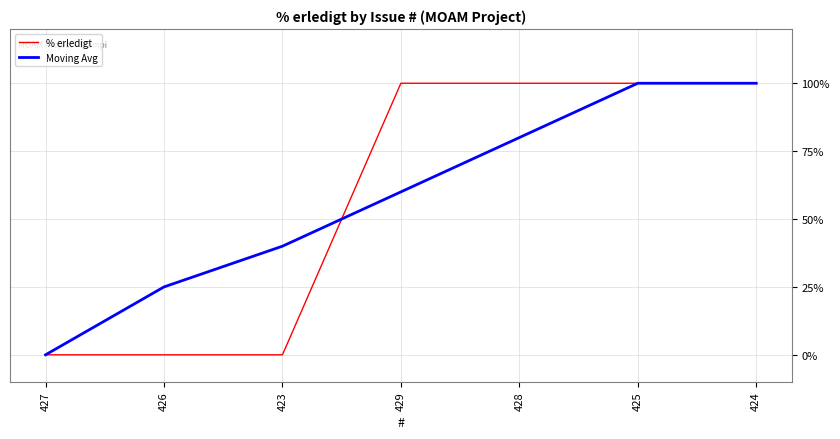

Between 426 and 423, which series saw the biggest shift?

Moving Avg